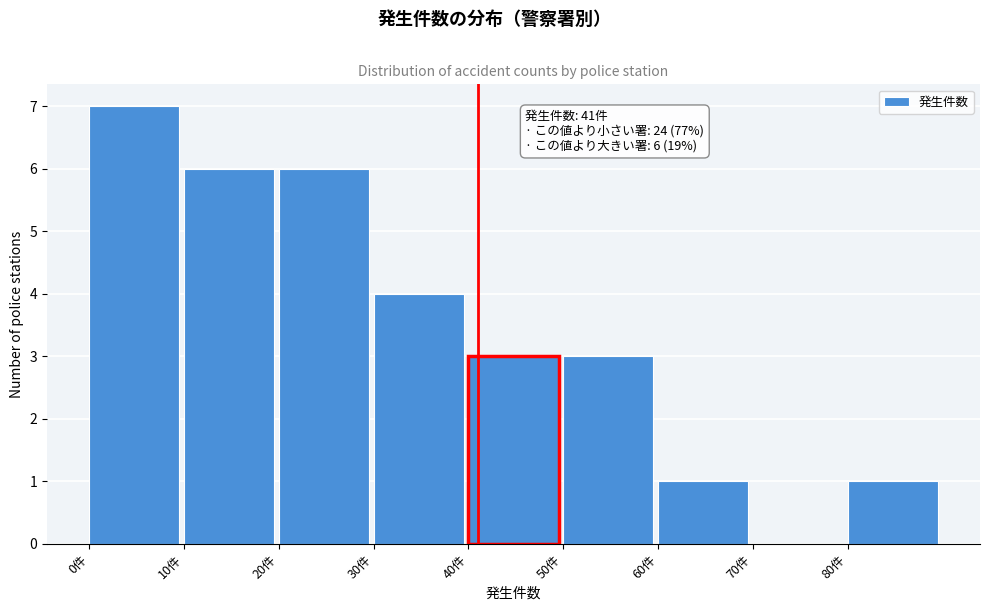

Over which range of the x-axis is the bar tallest?

0 to 10